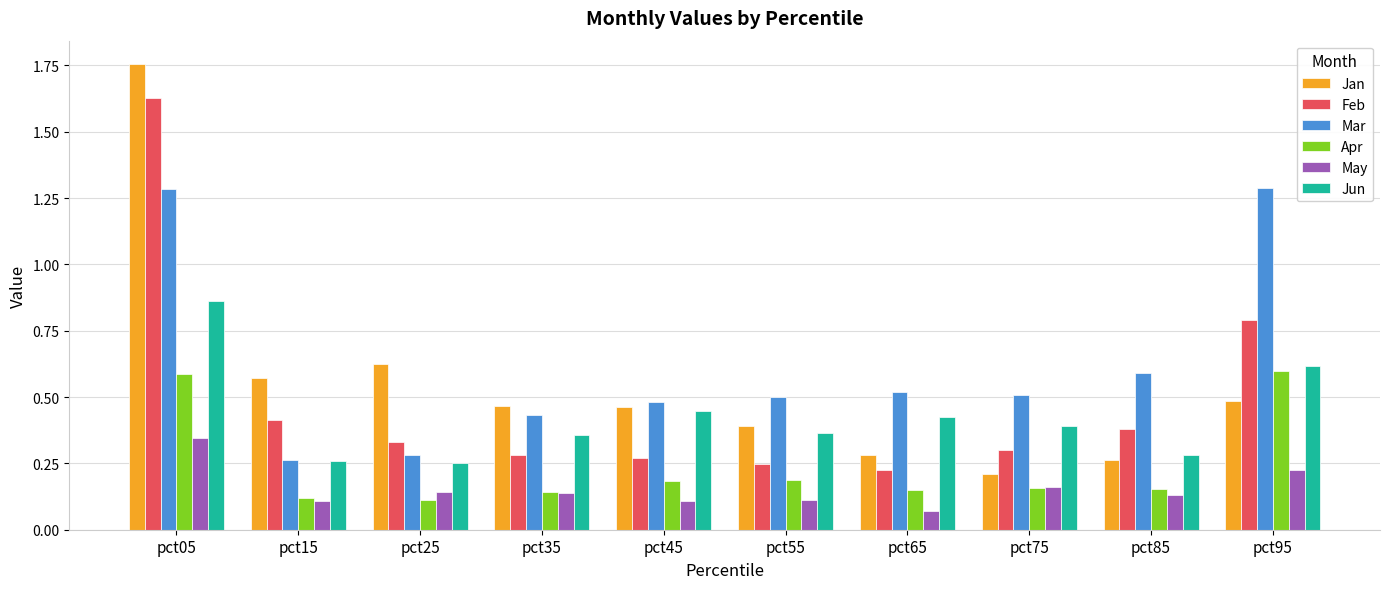

What is the sum of all Jan values?

5.5